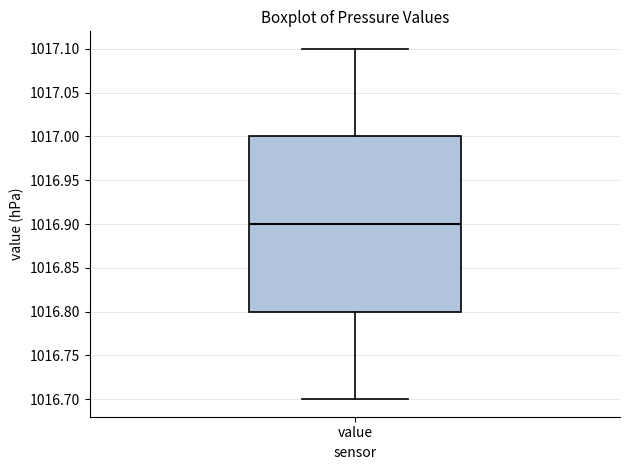

Where does the median line of the box for value sit on the y-axis? The values are not printed on the chart, so give them approximately, as read against the axis.

1016.9